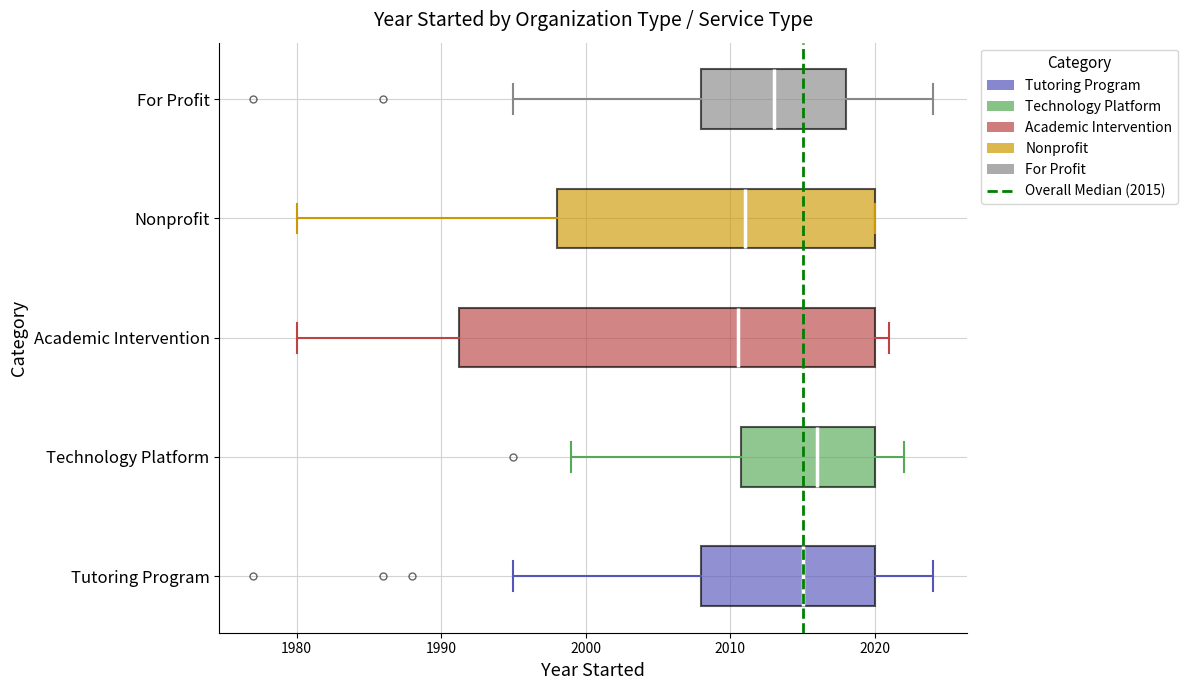

Where is the left edge of the box for Academic Intervention on the x-axis? The values are not printed on the chart, so give them approximately, as read against the axis.

1991